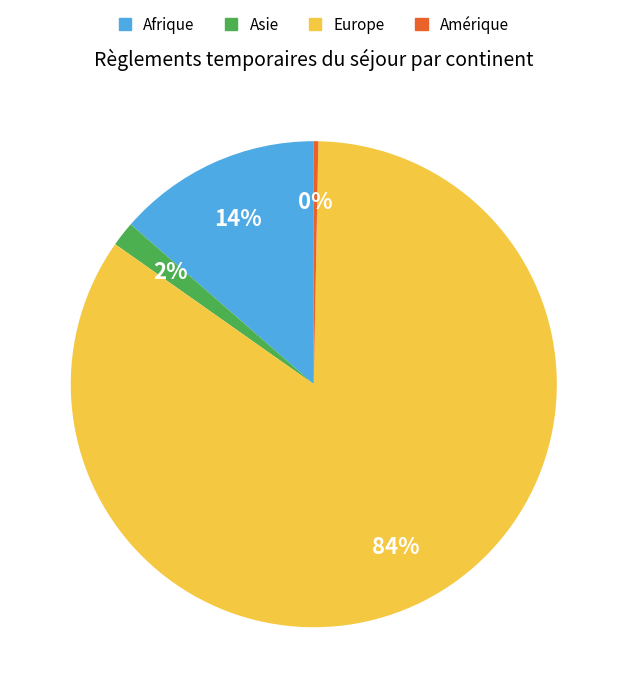

How many slices are in this pie chart?

4